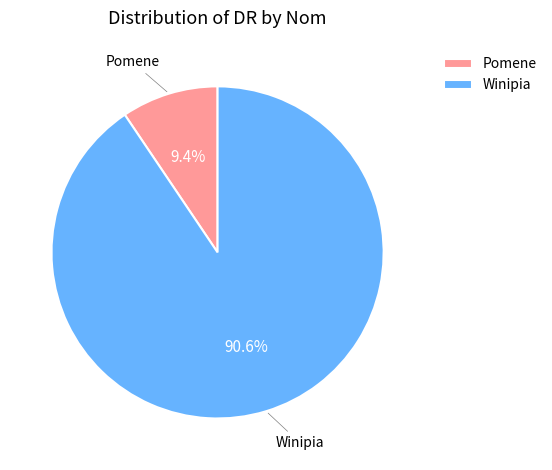

Which has a higher value, Winipia or Pomene?

Winipia